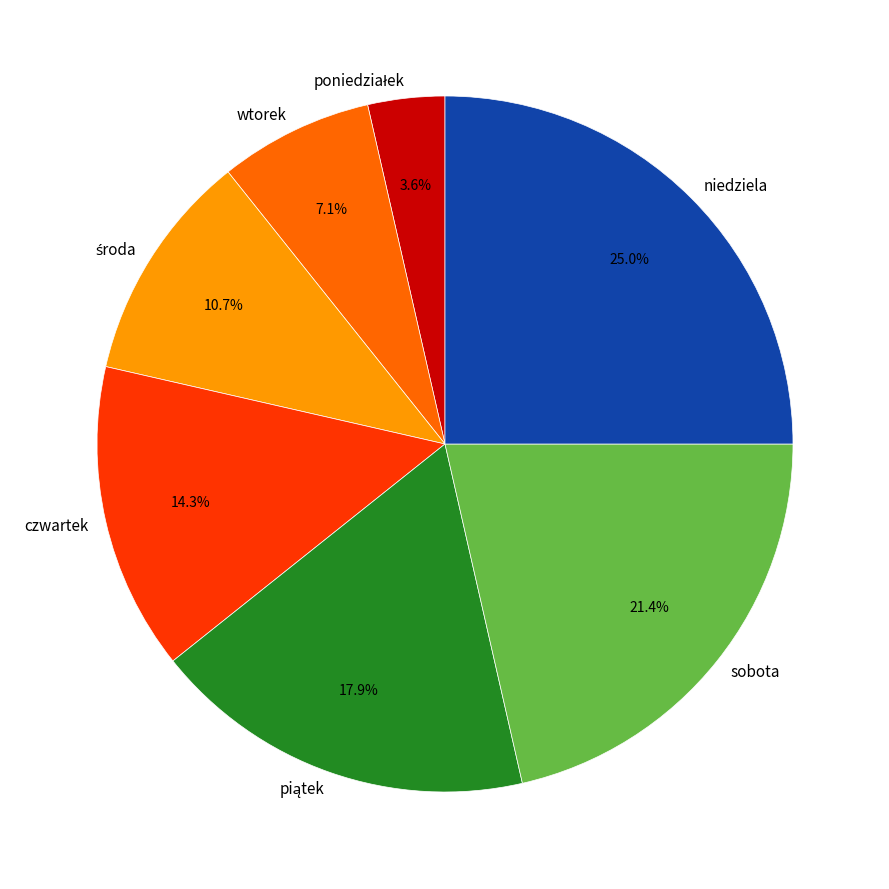

What portion of the pie excludes niedziela?

75.0%